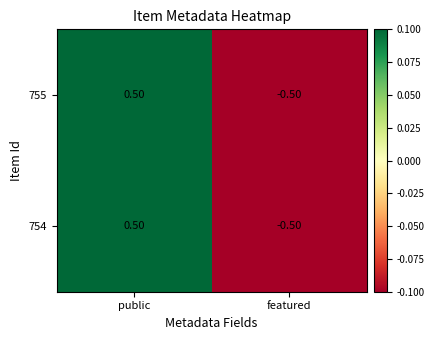

List the labels in order of 754 value, largest first.

public, featured